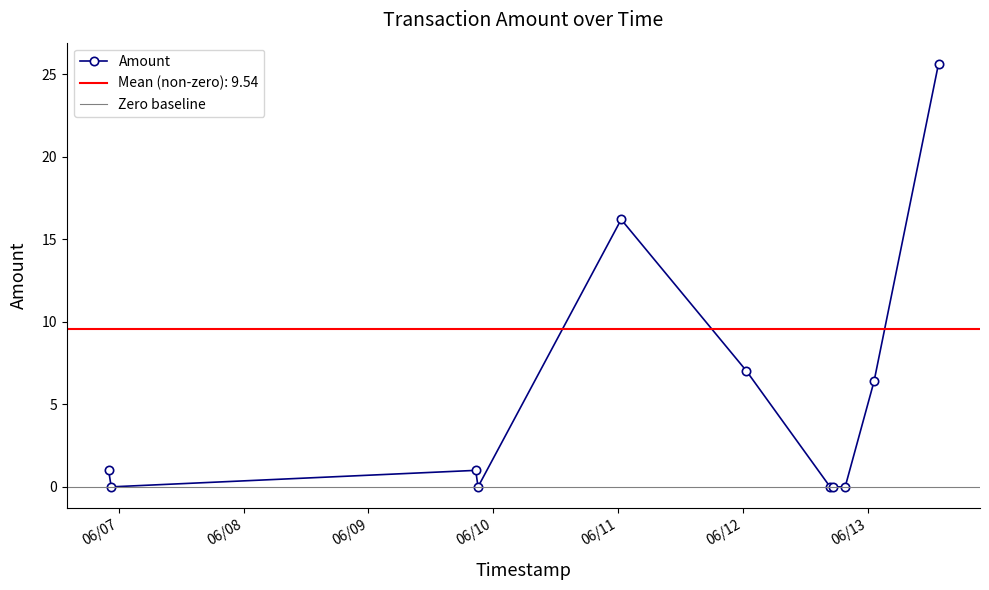

How many lines are shown in the chart?

1